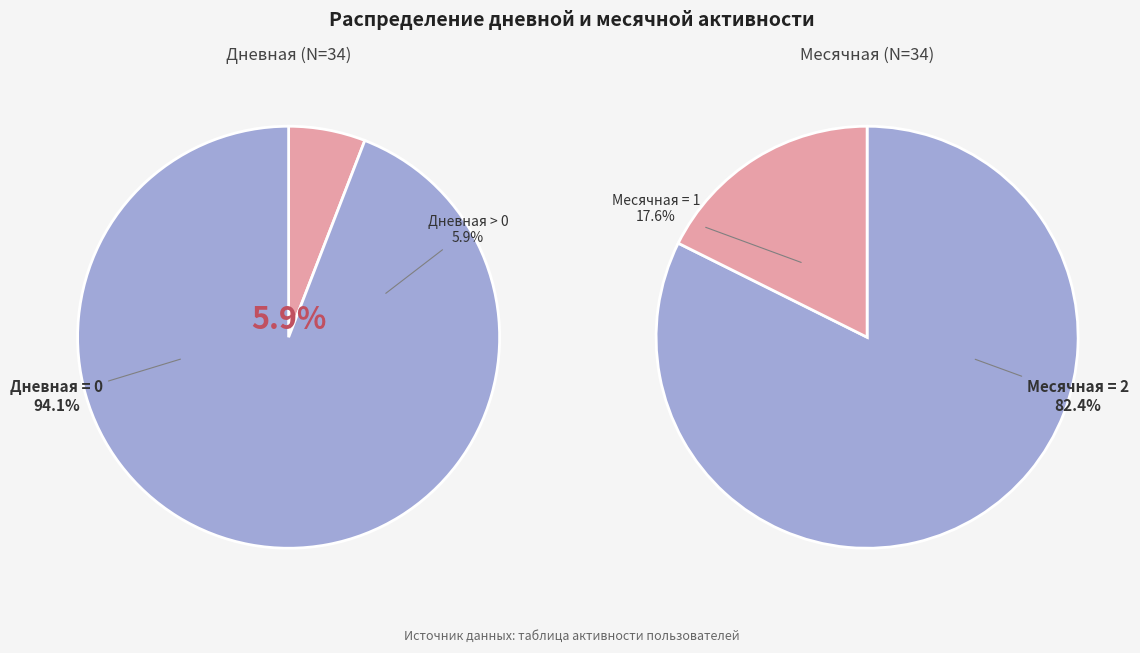

How much of the chart is everything except 26?

100.0%